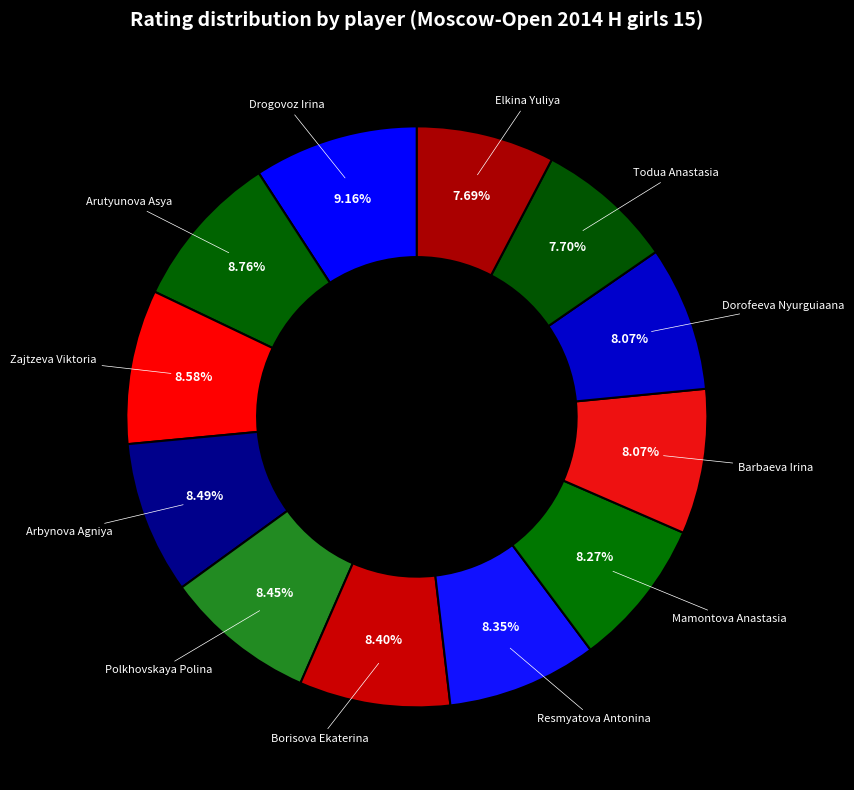

Count the number of slices in the pie.

12